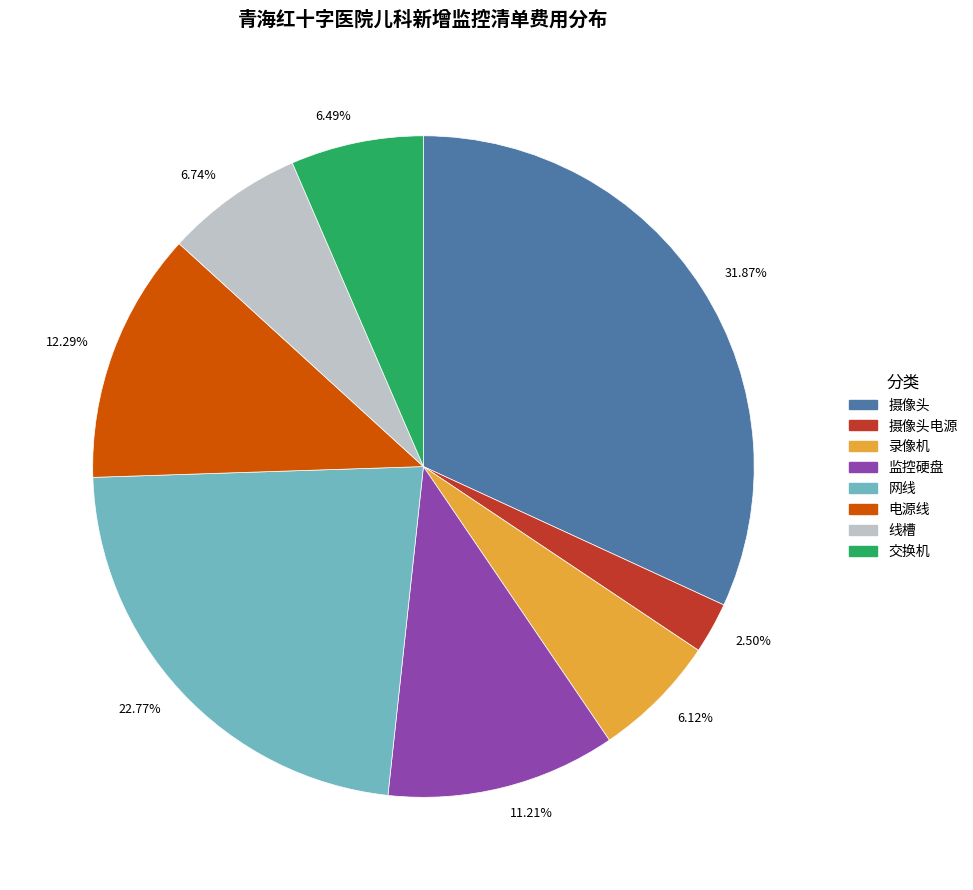

Does 6.49% account for over 50% of the chart?

No